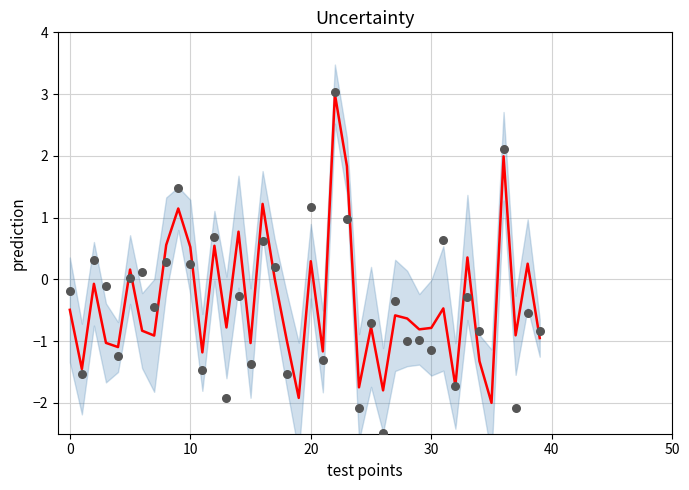

Is the value of observations at 13 greater than the value of mean_prediction at 6?

No